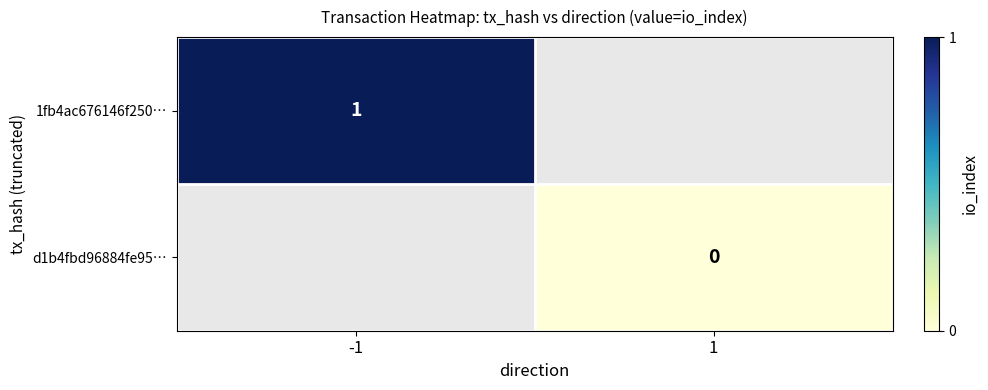

Is it true that 1fb4ac676146f250… equals 2 at -1?

False